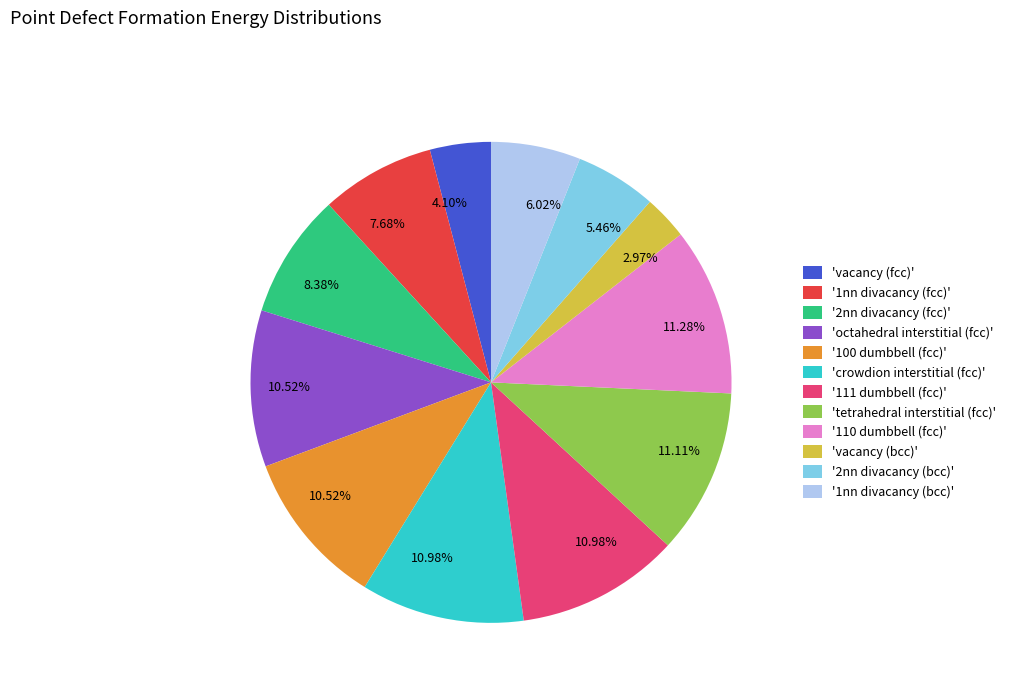

Does any single category account for the majority?

No